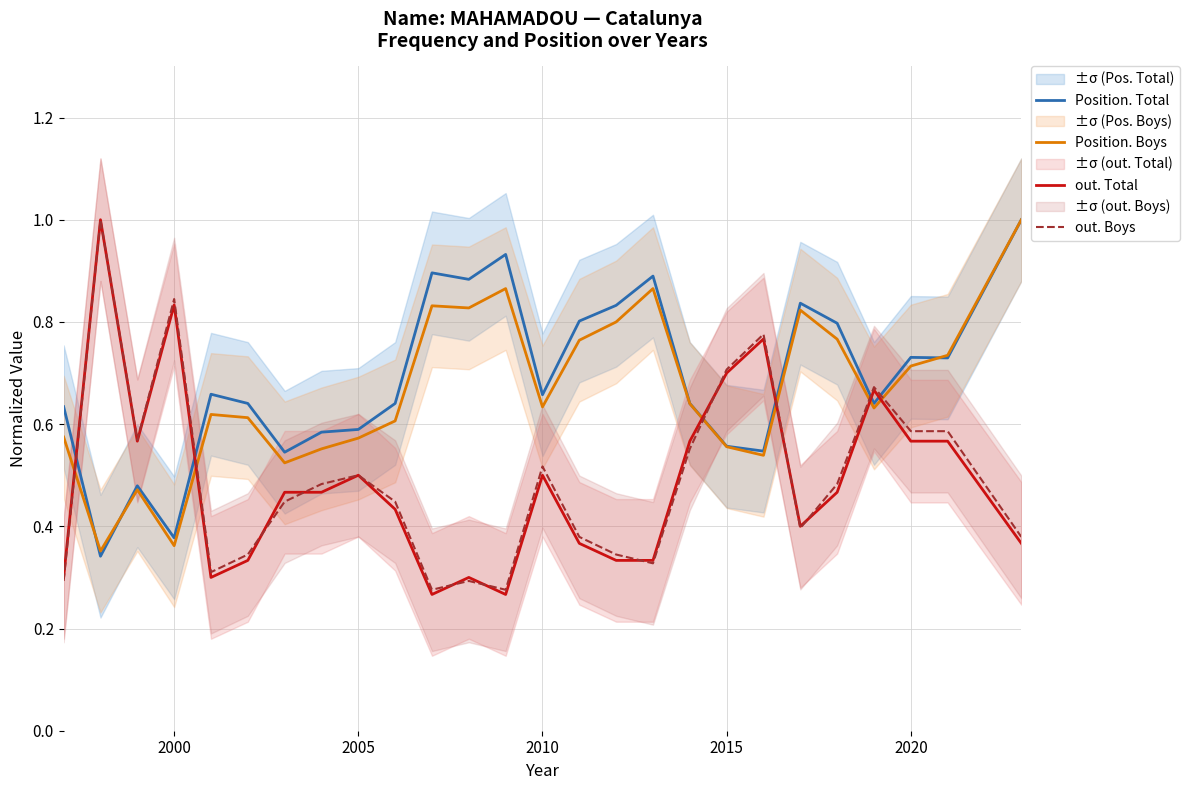

Rank the series by their maximum value, from highest to lowest.

Position. Total, Position. Boys, out. Total, out. Boys